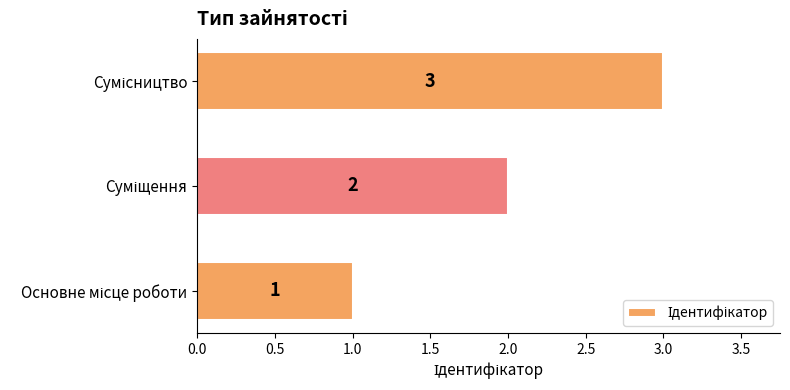

Does the chart contain stacked bars?

No